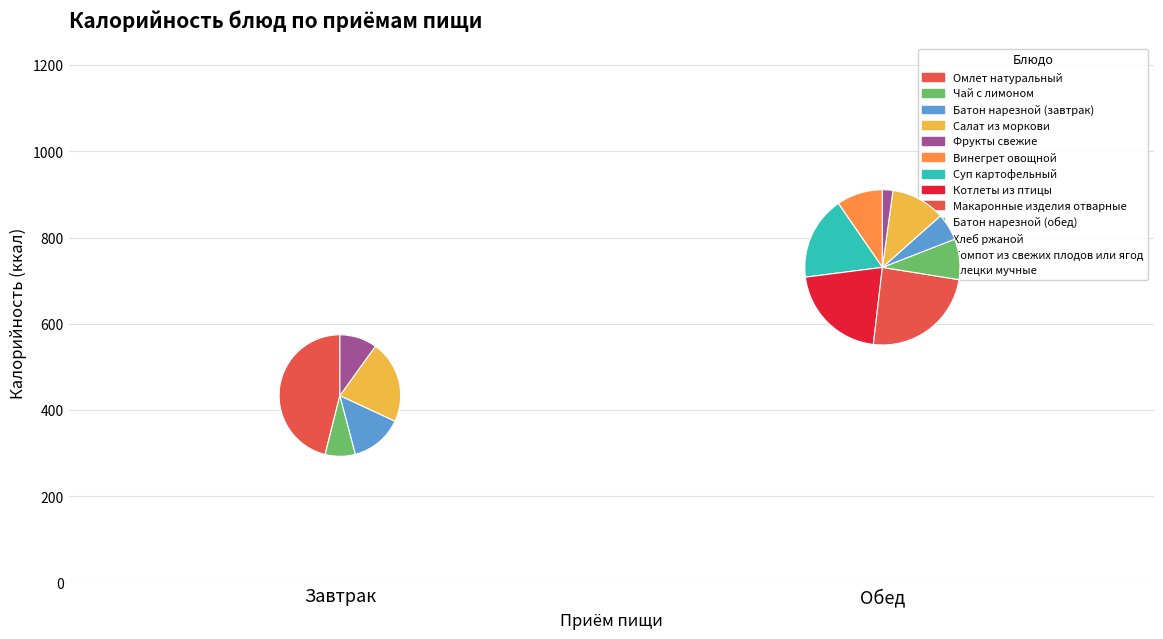

Combined, what portion of the pie is Хлеб ржаной and Батон нарезной (завтрак)?

8.8%